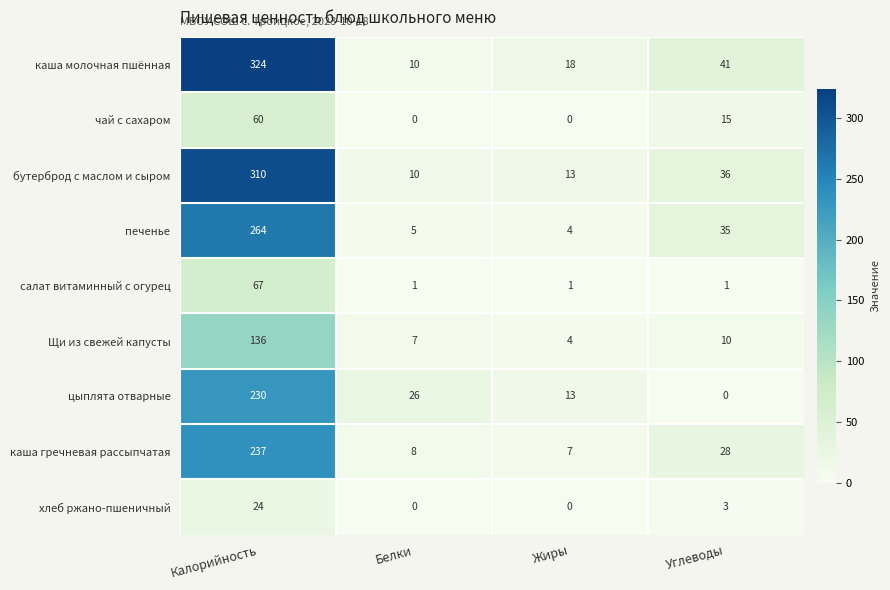

Rank the categories by бутерброд с маслом и сыром value from highest to lowest.

Калорийность, Углеводы, Жиры, Белки